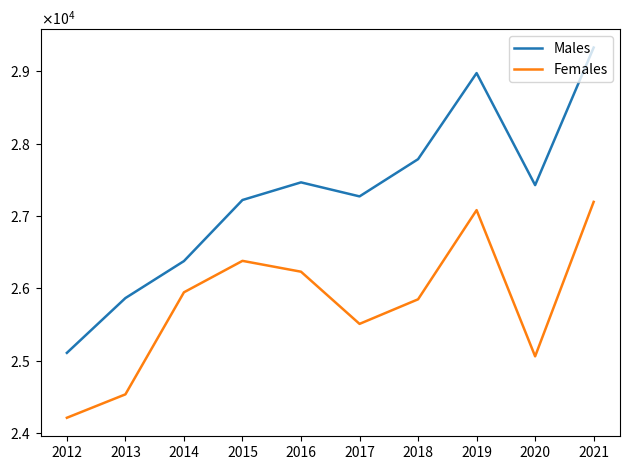

Which series has the largest total across all categories?

Males